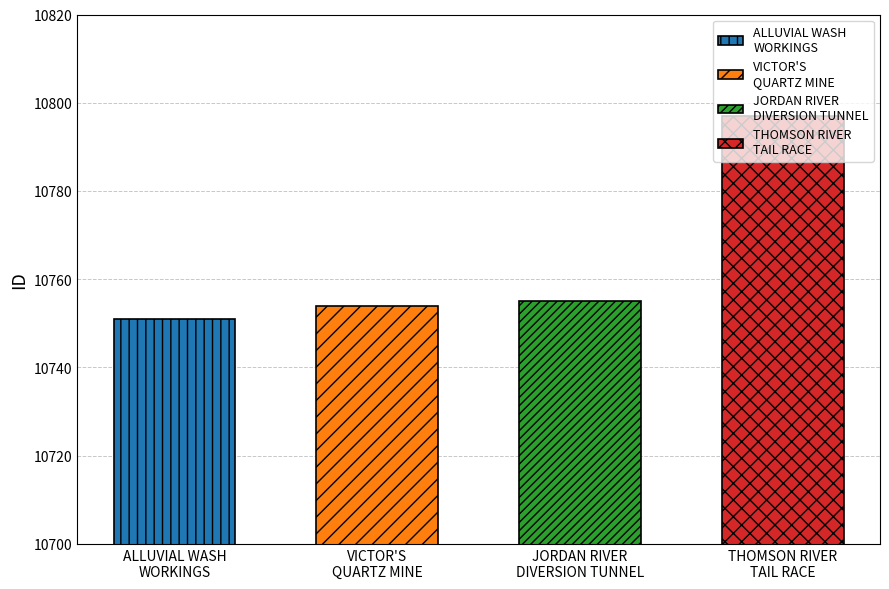

What is the value of the 1st bar from the left?

10751